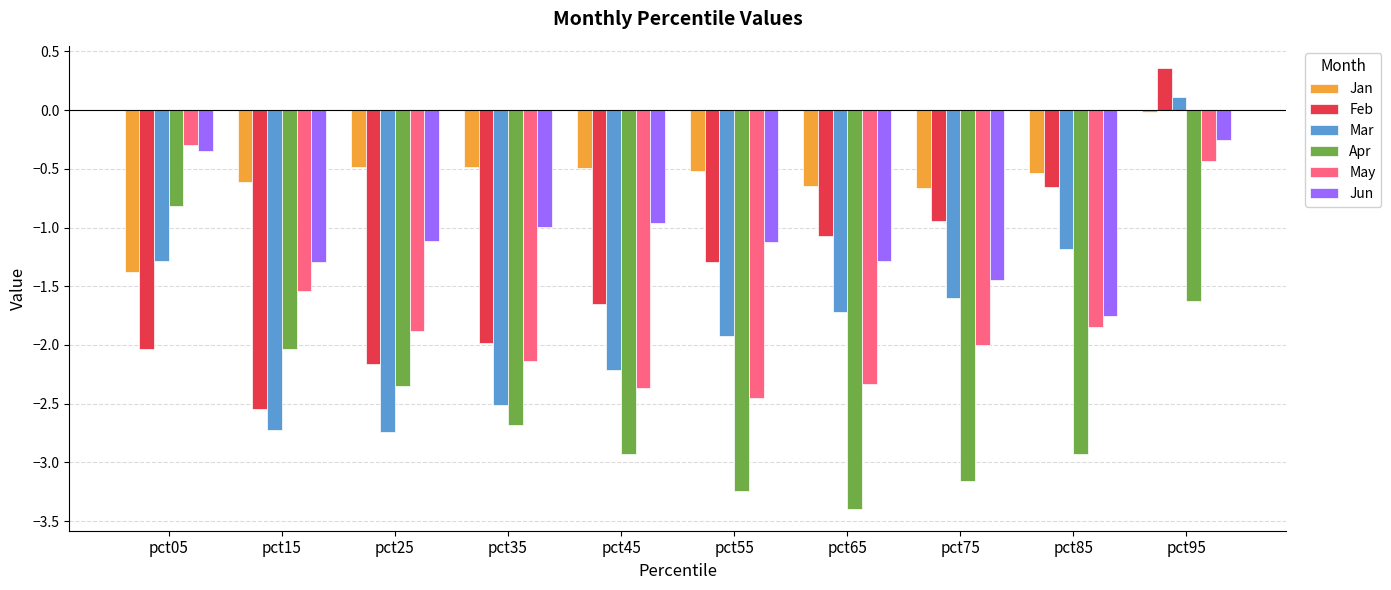

True or false: Feb has a value of -3.5 at pct35.

False